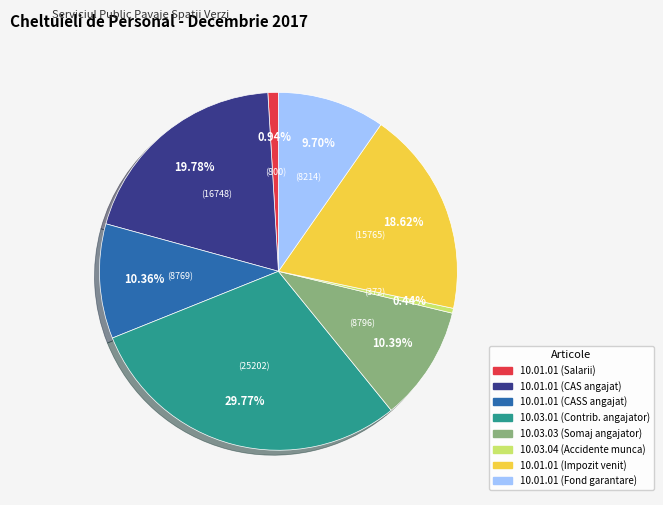

Is there any slice that represents more than half of the pie?

No